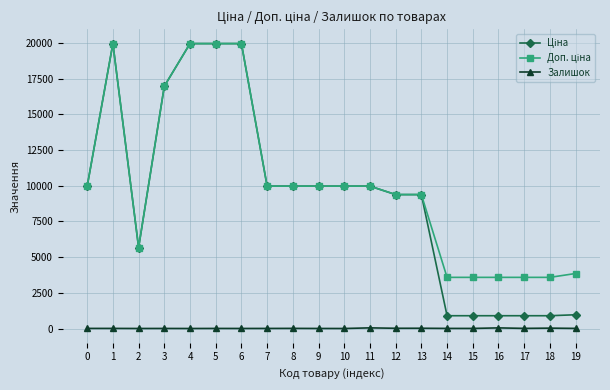

True or false: Залишок has more than 1 interior local peaks.

True